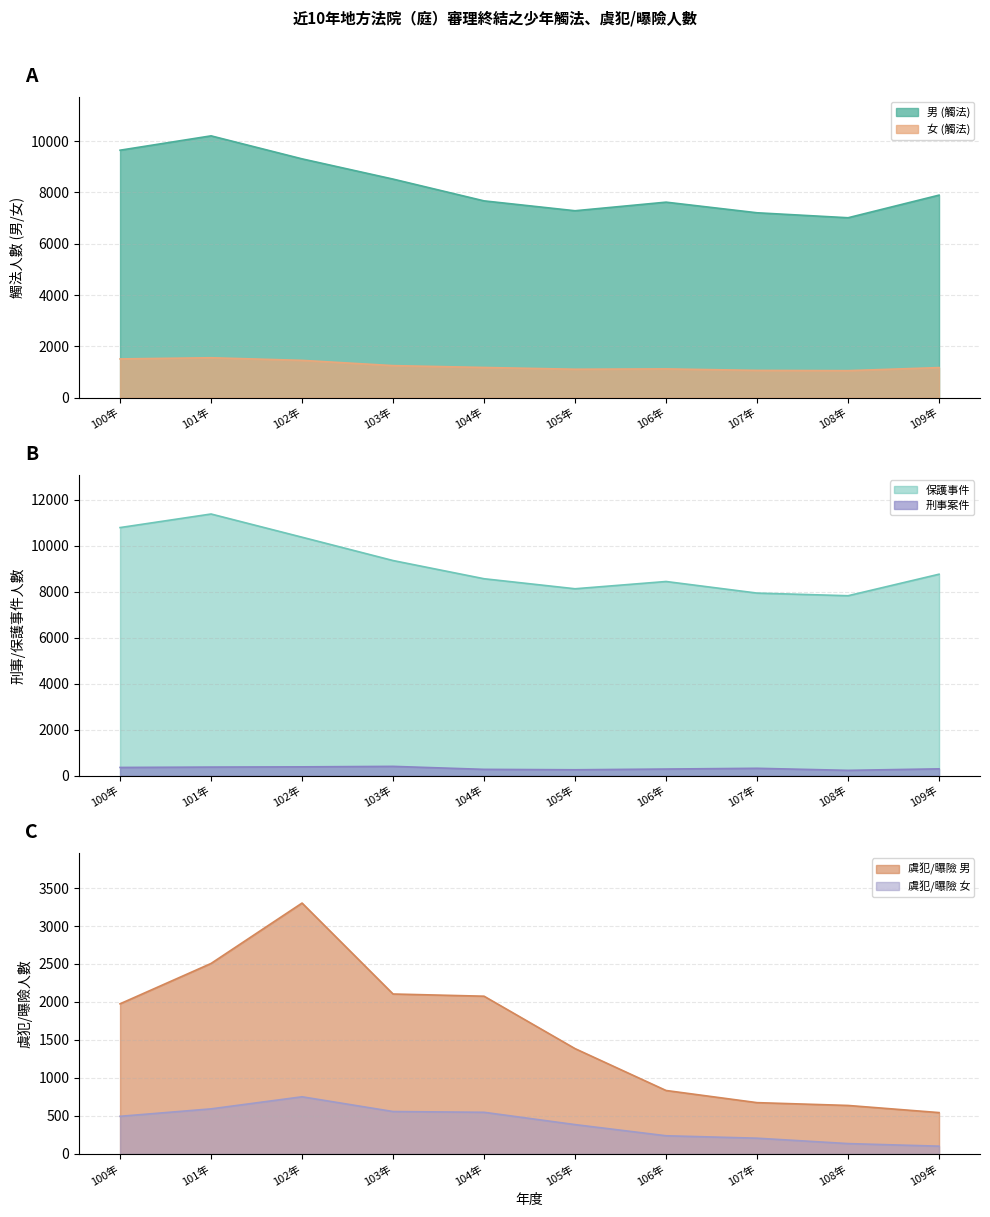

What is the label of the 8th point from the right?

102年